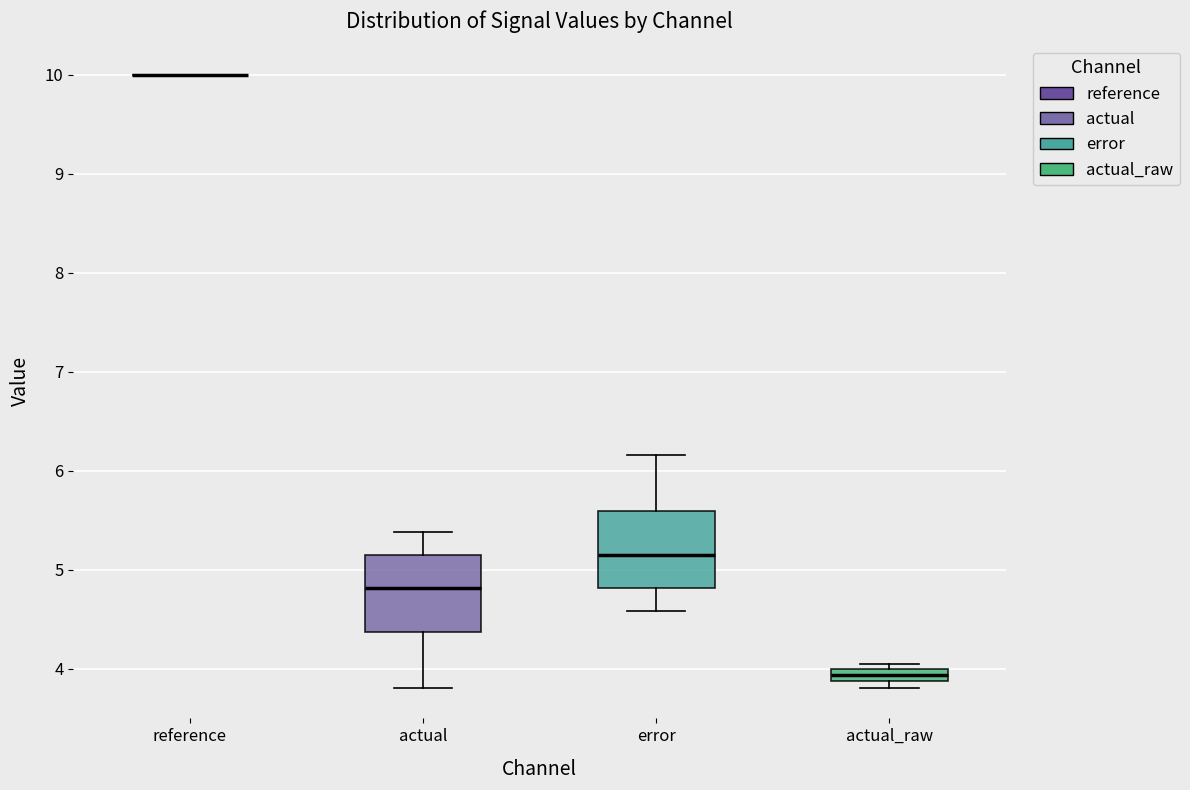

Where does the upper whisker of the box for error end on the y-axis? The values are not printed on the chart, so give them approximately, as read against the axis.

6.2